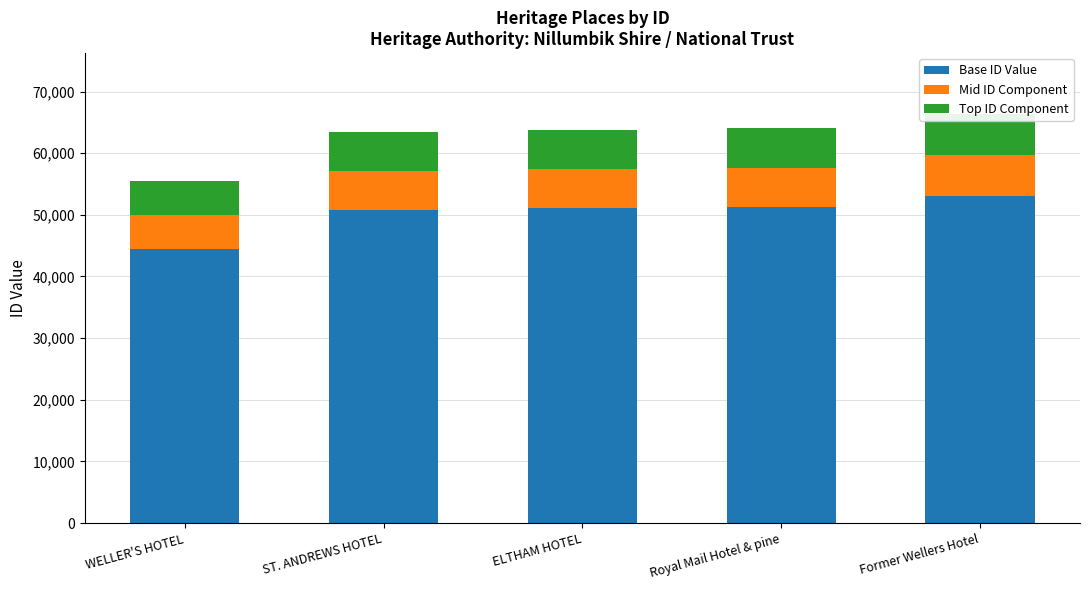

True or false: Mid ID Component has a value of 9433 at WELLER'S HOTEL.

False